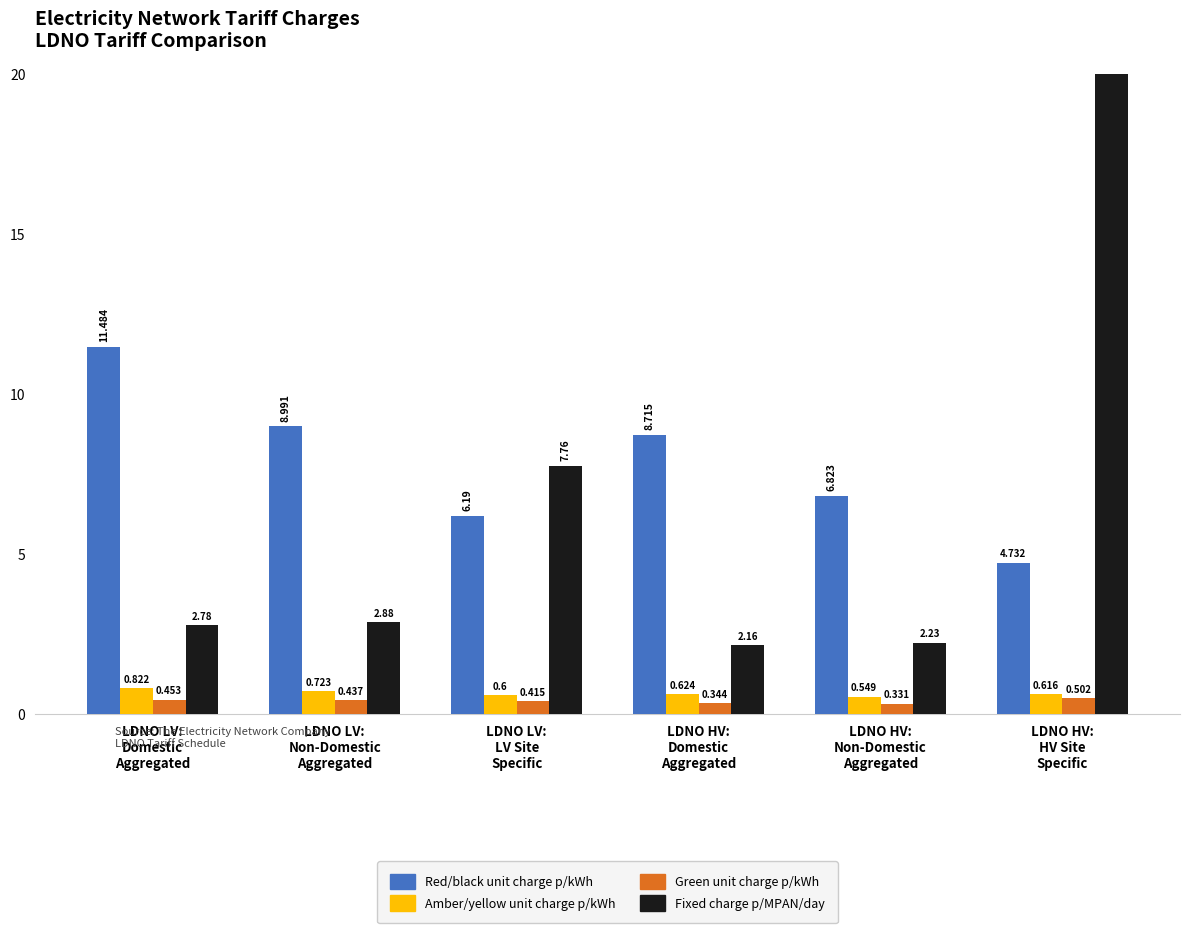

True or false: Red/black unit charge p/kWh has a value of 8.7 at LDNO HV:
Domestic
Aggregated.

True